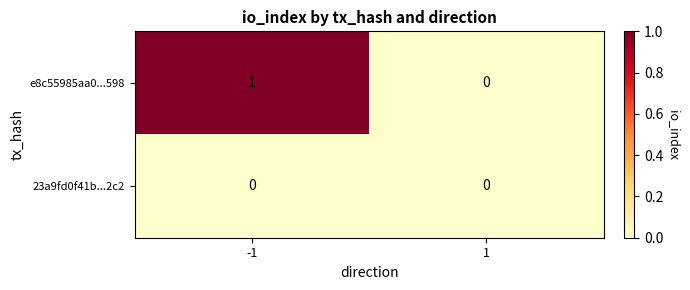

Between -1 and 1, which series saw the biggest shift?

e8c55985aa0...598